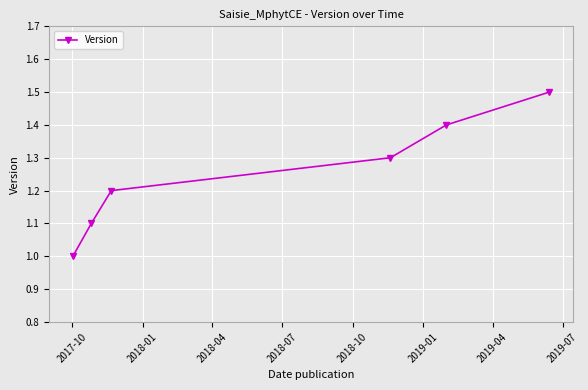

True or false: the data has more than 0 interior local peaks.

False